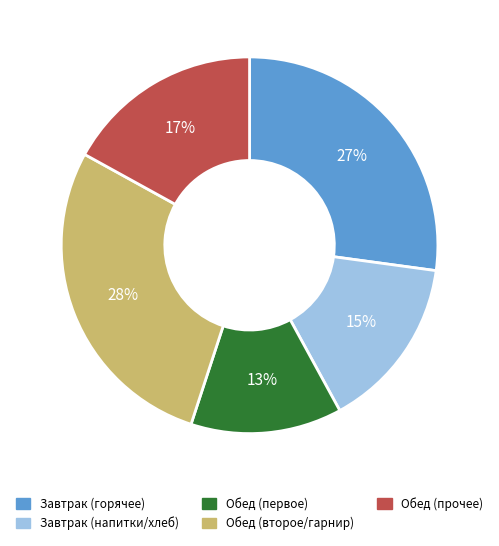

Is there a majority slice in this chart?

No